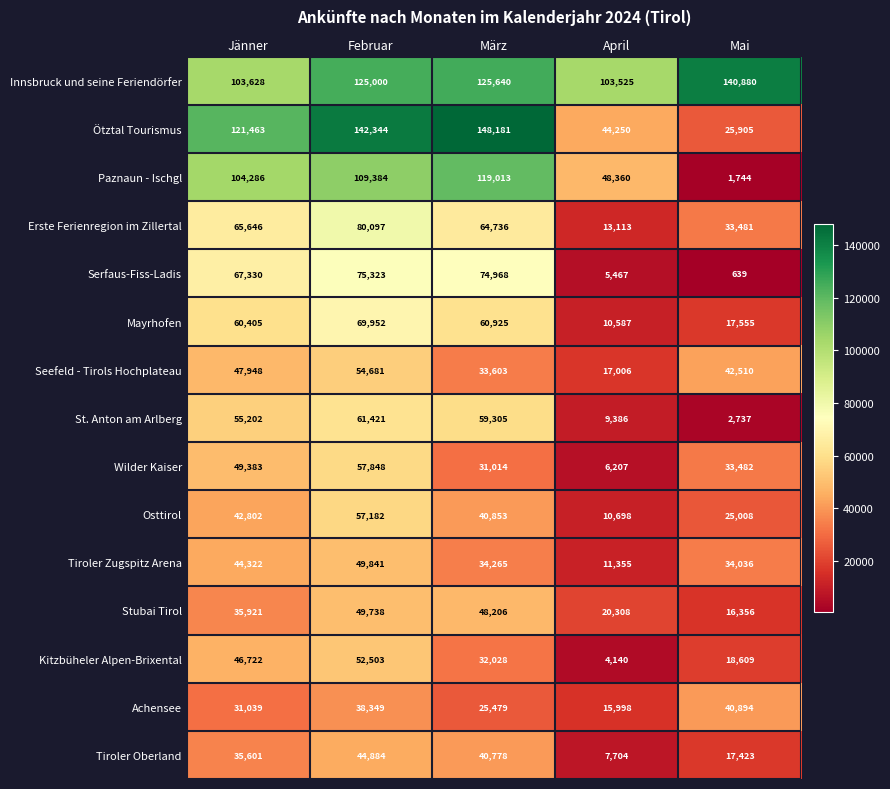

Where does the Wilder Kaiser series first go above 33482?

Jänner